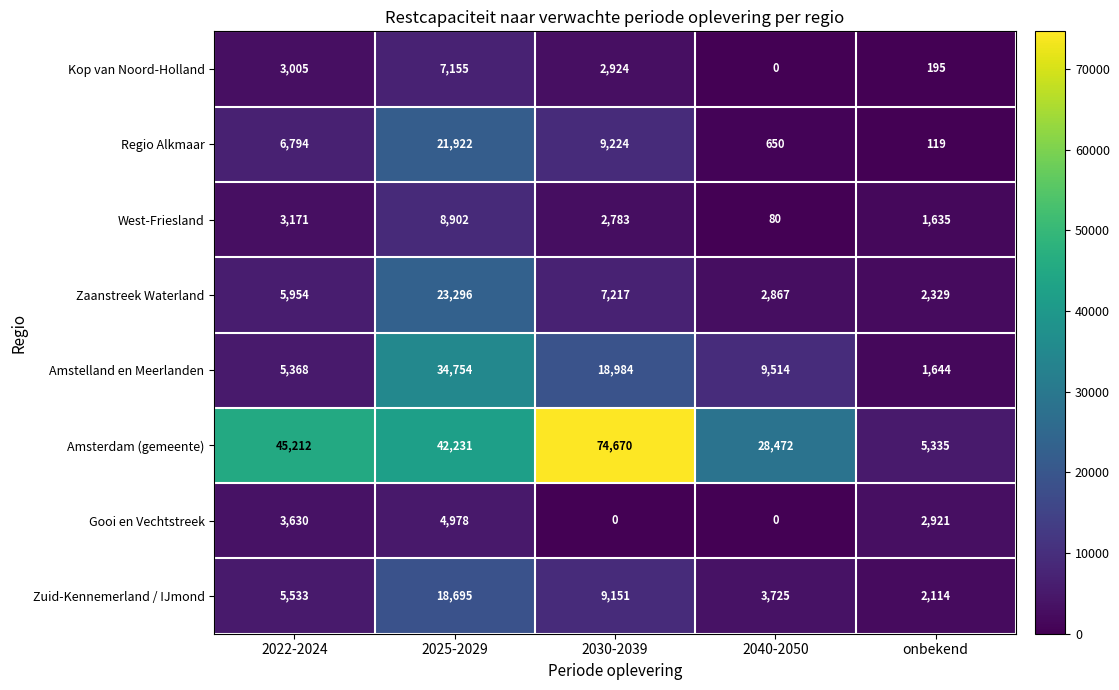

At 2030-2039, list the series in order from largest to smallest.

Amsterdam (gemeente), Amstelland en Meerlanden, Regio Alkmaar, Zuid-Kennemerland / IJmond, Zaanstreek Waterland, Kop van Noord-Holland, West-Friesland, Gooi en Vechtstreek